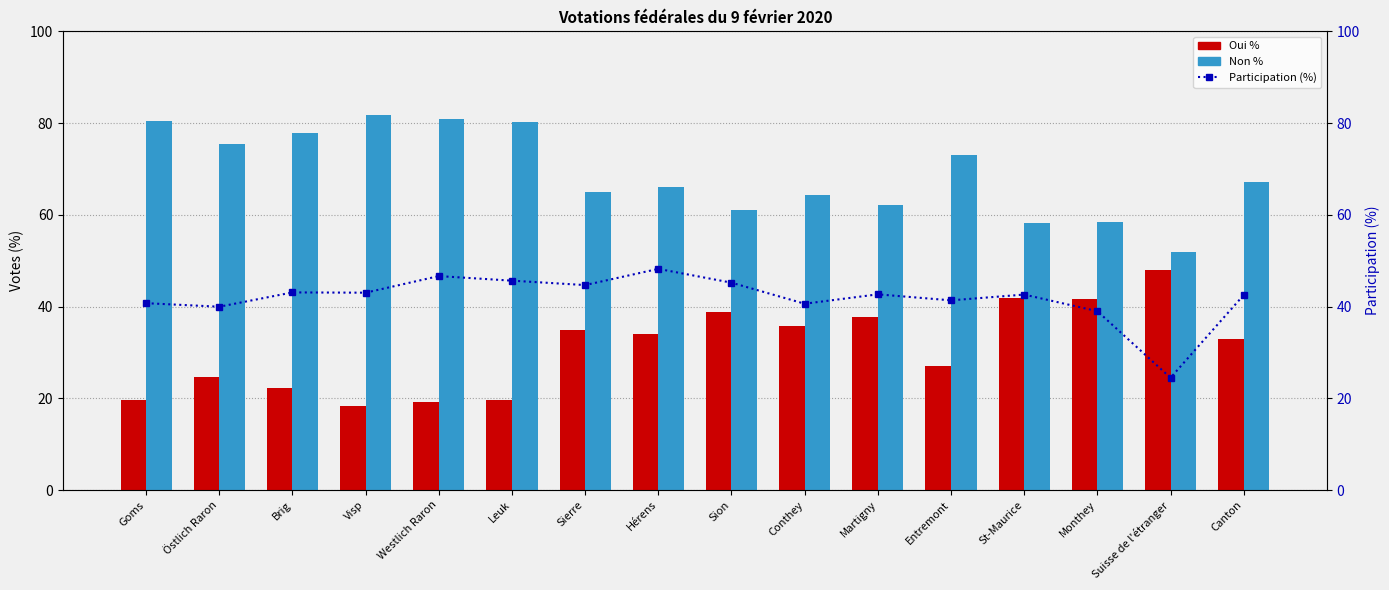

At Hérens, list the series in order from largest to smallest.

Non %, Participation (%), Oui %